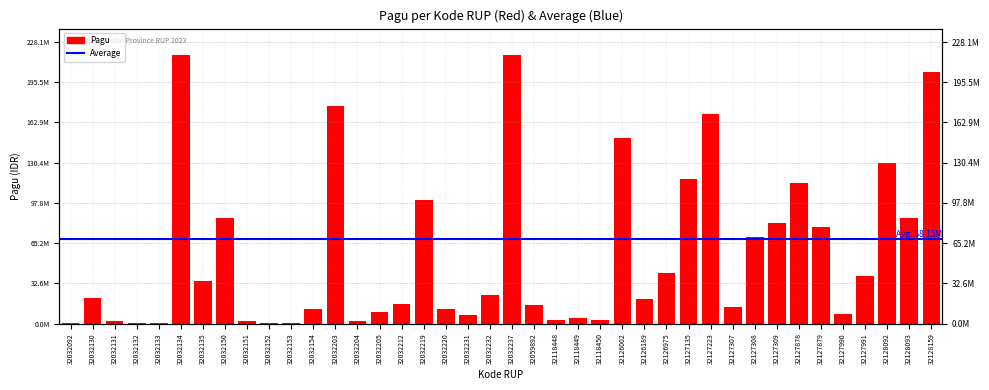

Is it true that the value at 32032132 is 400000?

True